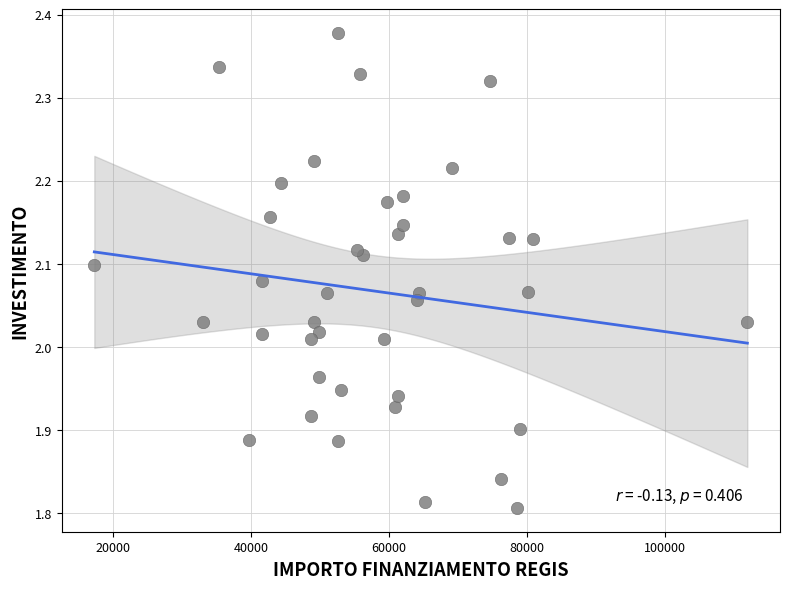

What is the range of X values (max minus min)?

94665.7